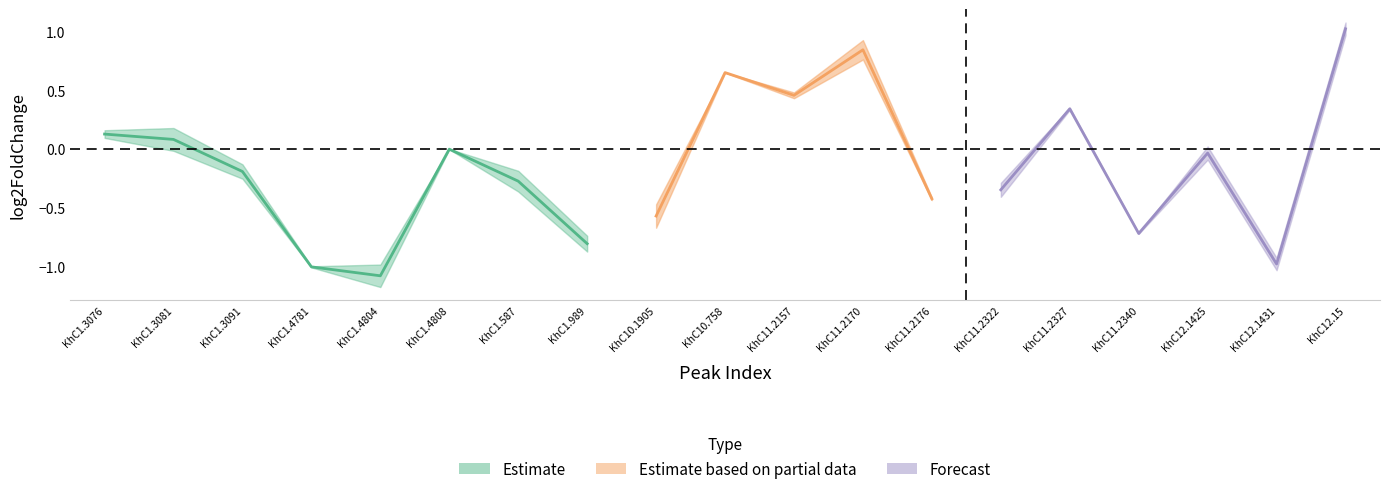

What is the label of the 19th point from the right?

KhC1.3076